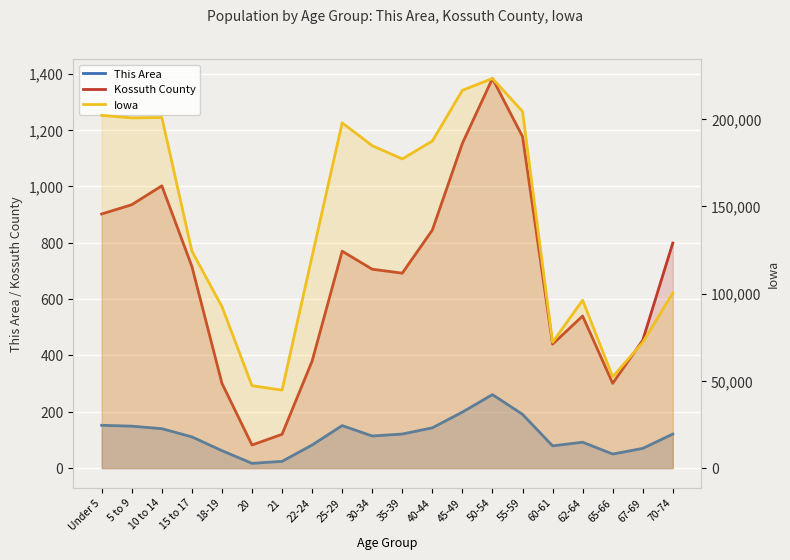

Does the chart display data point markers on the line(s)?

No